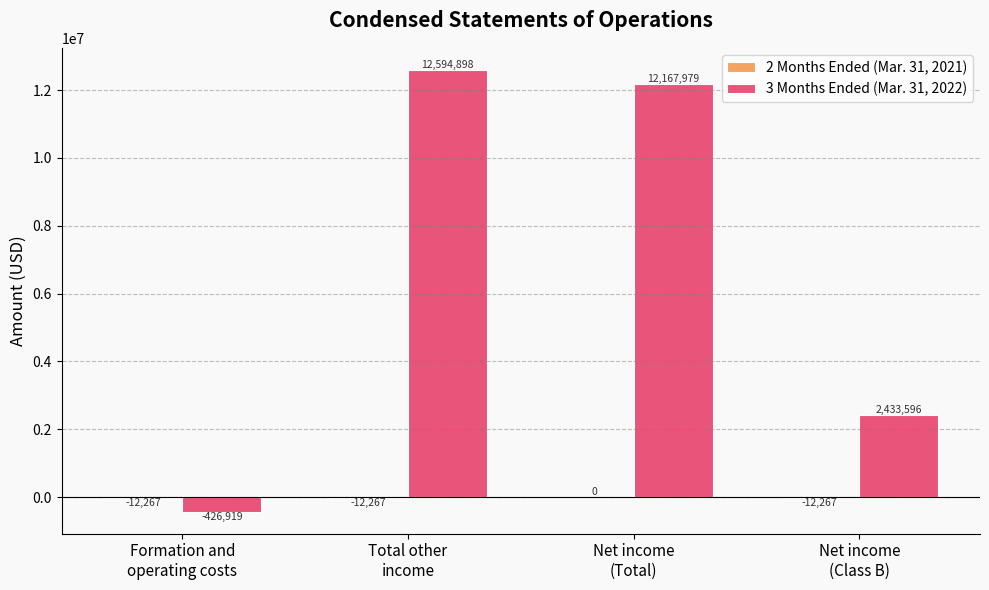

What is the sum of all 3 Months Ended (Mar. 31, 2022) values?

26769554